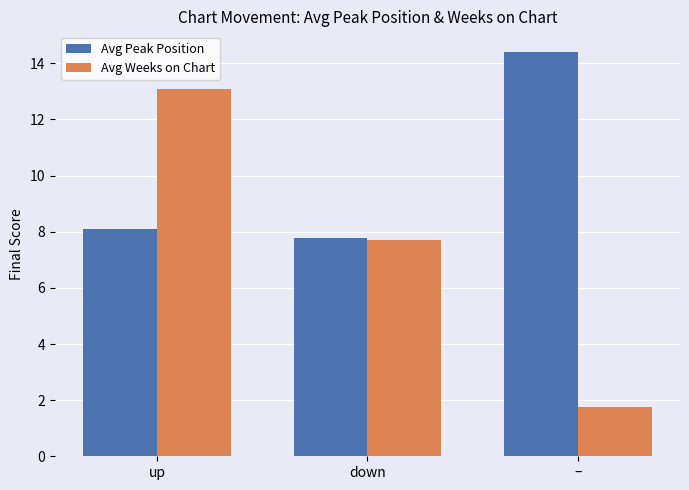

What is the sum of all Avg Weeks on Chart values?

22.6